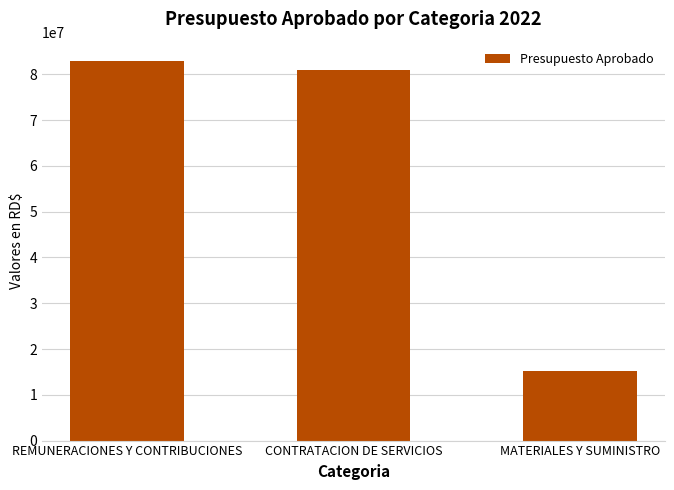

Reading left to right, transcribe all the data shown in this chart.

REMUNERACIONES Y CONTRIBUCIONES=82996750	CONTRATACION DE SERVICIOS=81026633	MATERIALES Y SUMINISTRO=15117000